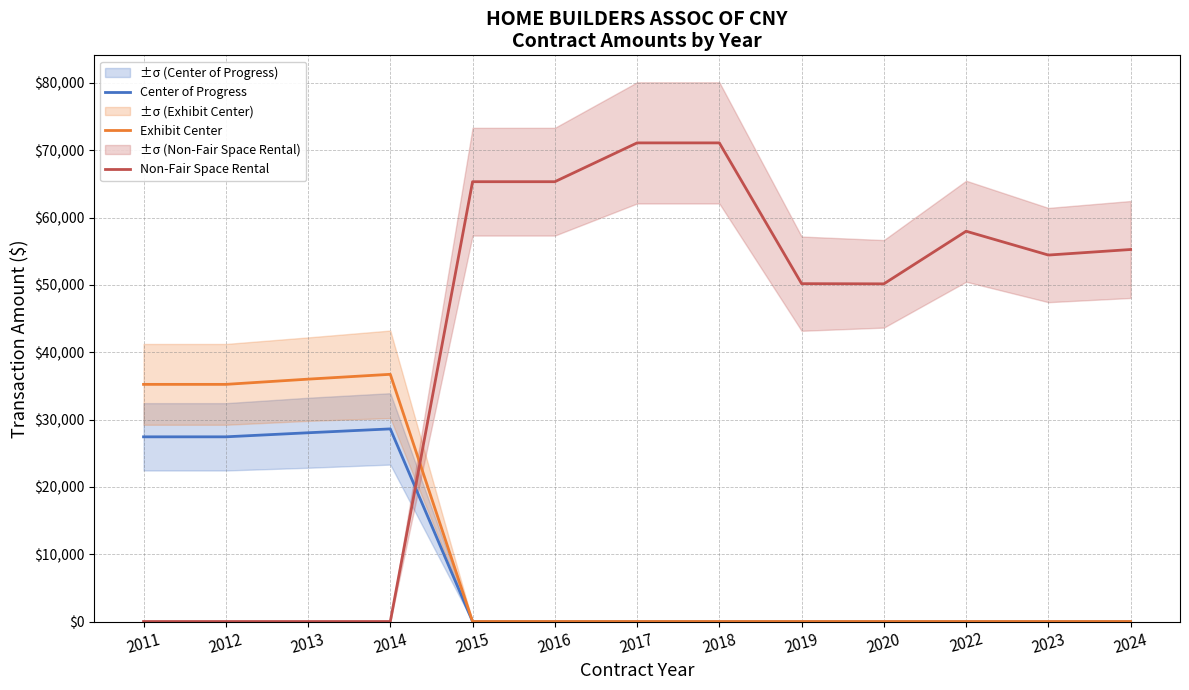

What is the highest value of the Center of Progress series?

28606.2